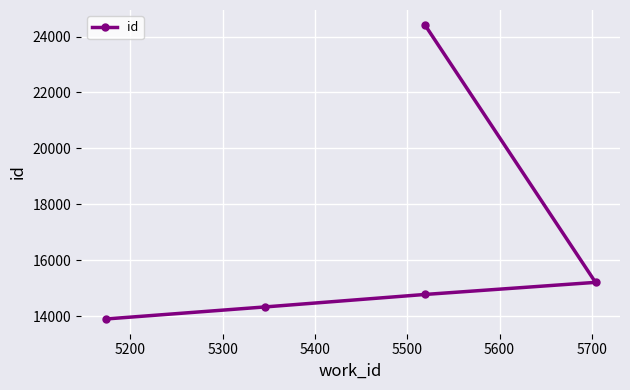

Reading left to right, list all the values displayed in this chart.

13904	14336	14781	15214	24422